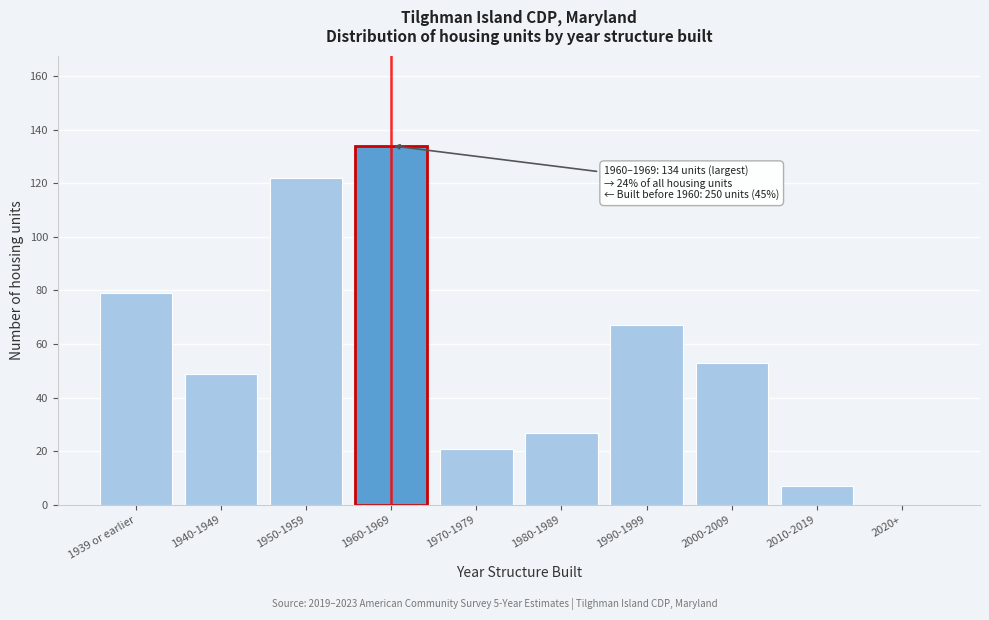

Reading left to right, what are all the values shown in this chart?

1939 or earlier=79	1940-1949=49	1950-1959=122	1960-1969=134	1970-1979=21	1980-1989=27	1990-1999=67	2000-2009=53	2010-2019=7	2020+=0